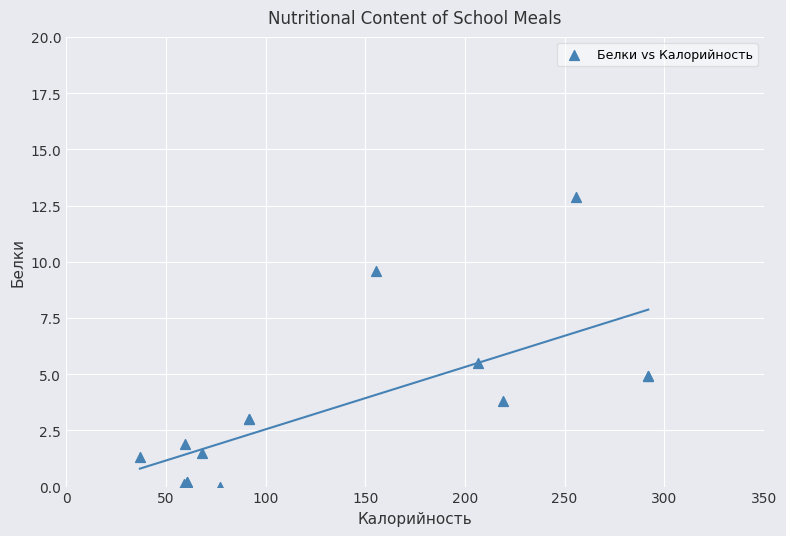

What Y value in the scatter plot is closest to 6?

5.5